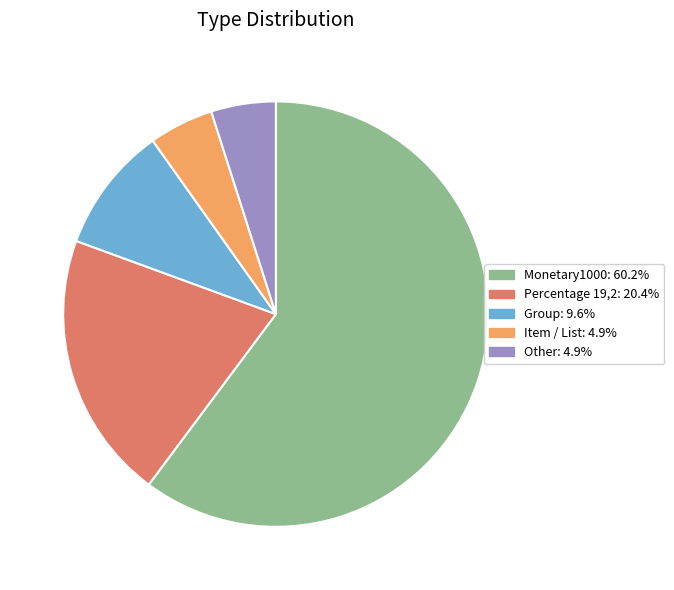

Which category accounts for the majority?

Monetary1000